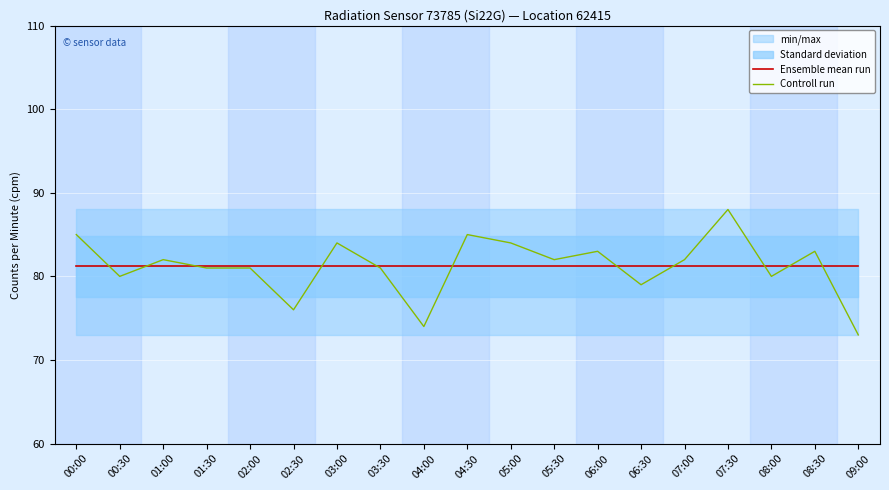

The value of Controll run at 09:00 is 73.0. True or false?

True